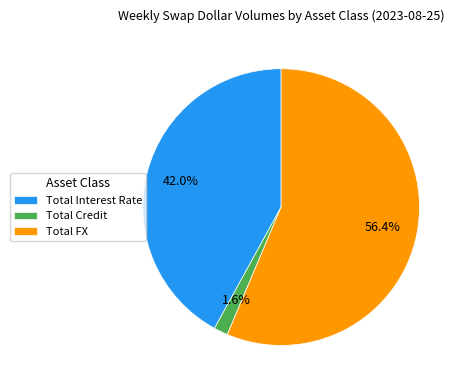

To the nearest percent, what percentage of the pie is Total Credit?

2%